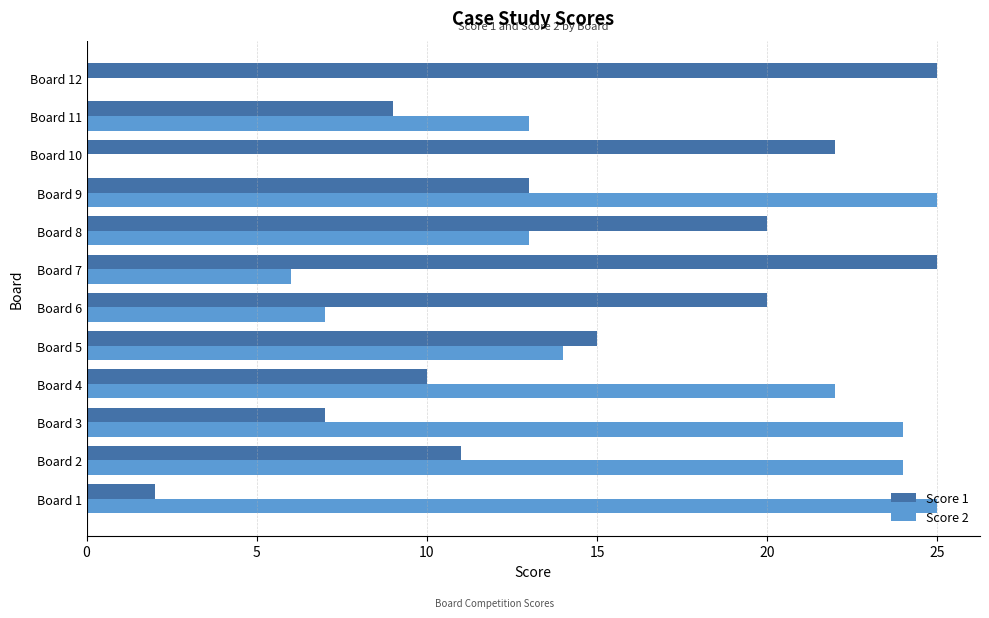

What is the maximum value for Score 2?

25